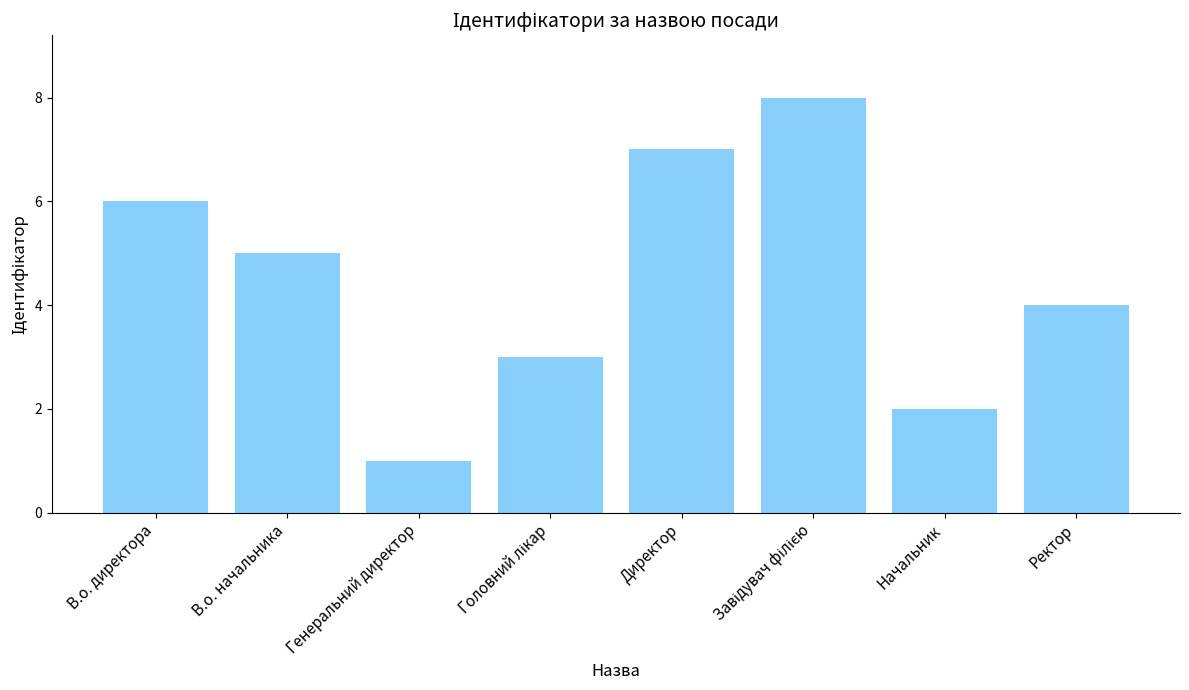

What is the sum of all values?

36